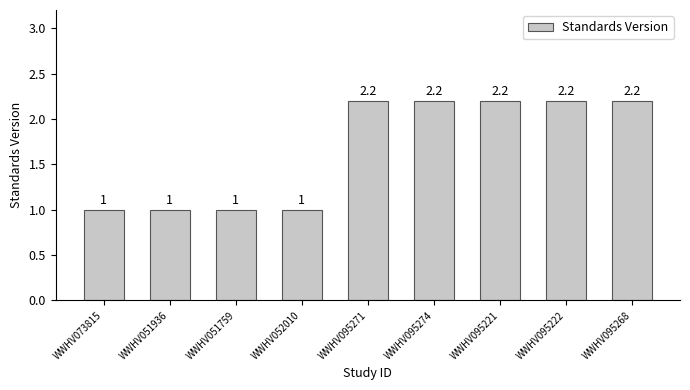

Reading left to right, what are all the values shown in this chart?

1.0	1.0	1.0	1.0	2.2	2.2	2.2	2.2	2.2